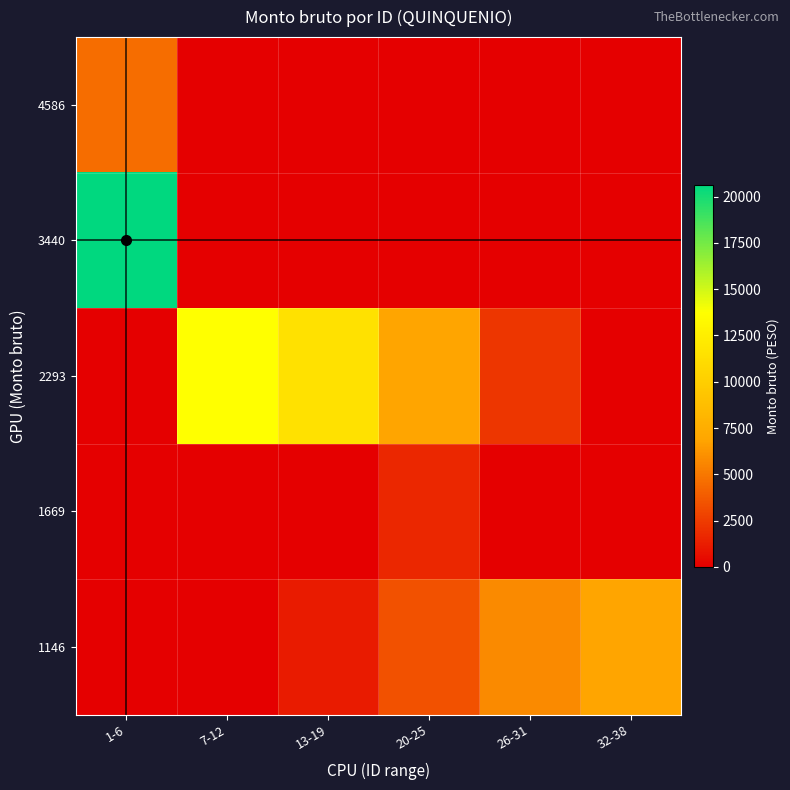

What is the difference between the highest and lowest values at 32-38?

6880.2